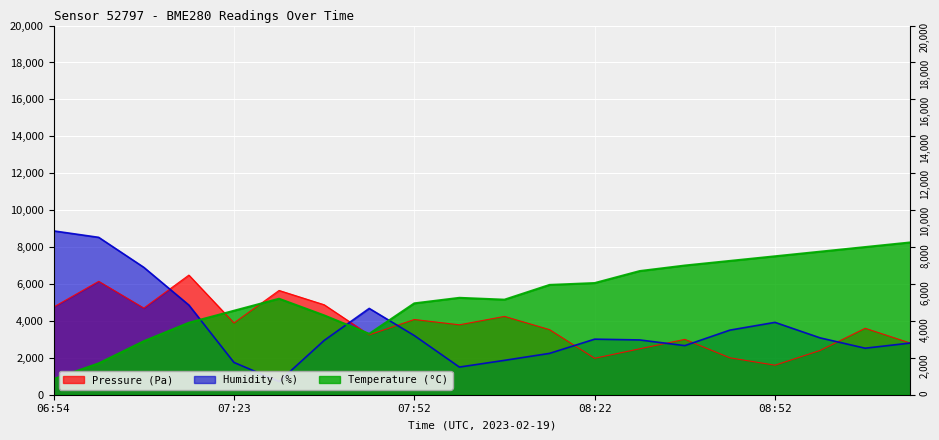

Rank the categories by Humidity (%) value from highest to lowest.

06:54, 07:01, 07:08, 07:16, 07:45, 08:52, 08:45, 07:52, 09:00, 08:22, 08:30, 07:38, 09:15, 08:37, 09:07, 08:15, 08:07, 07:23, 08:00, 07:30